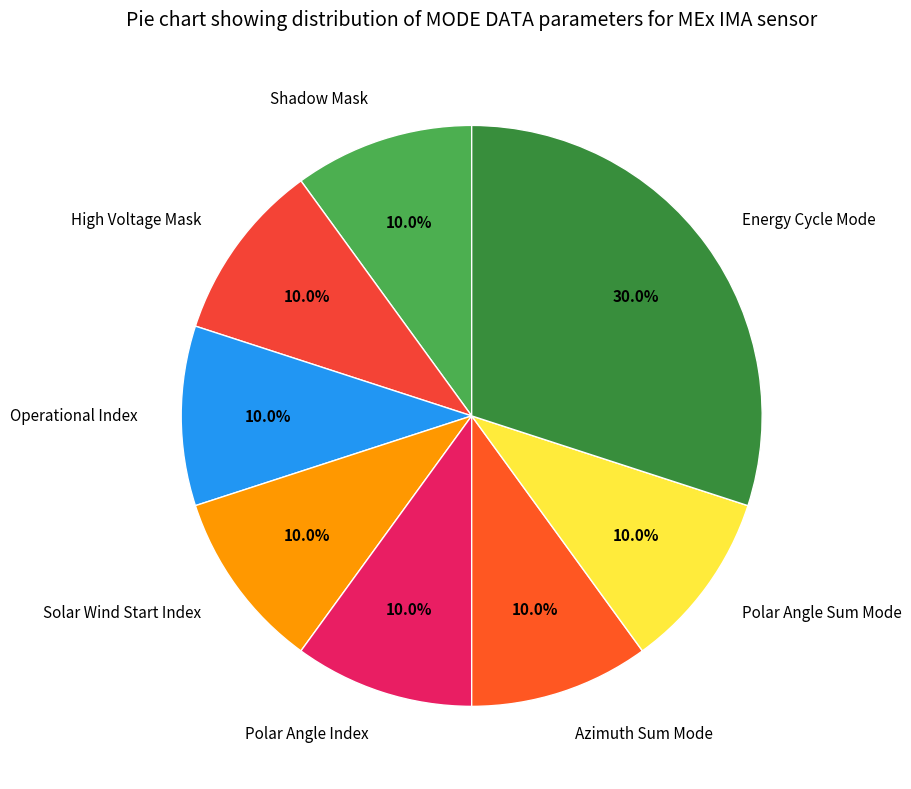

Approximately how many times larger is the value at Energy Cycle Mode compared to High Voltage Mask?

3.0